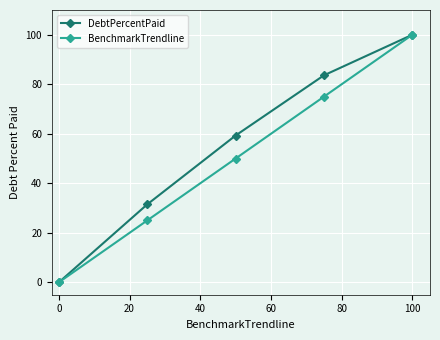

List the series in order of their overall mean, highest first.

DebtPercentPaid, BenchmarkTrendline